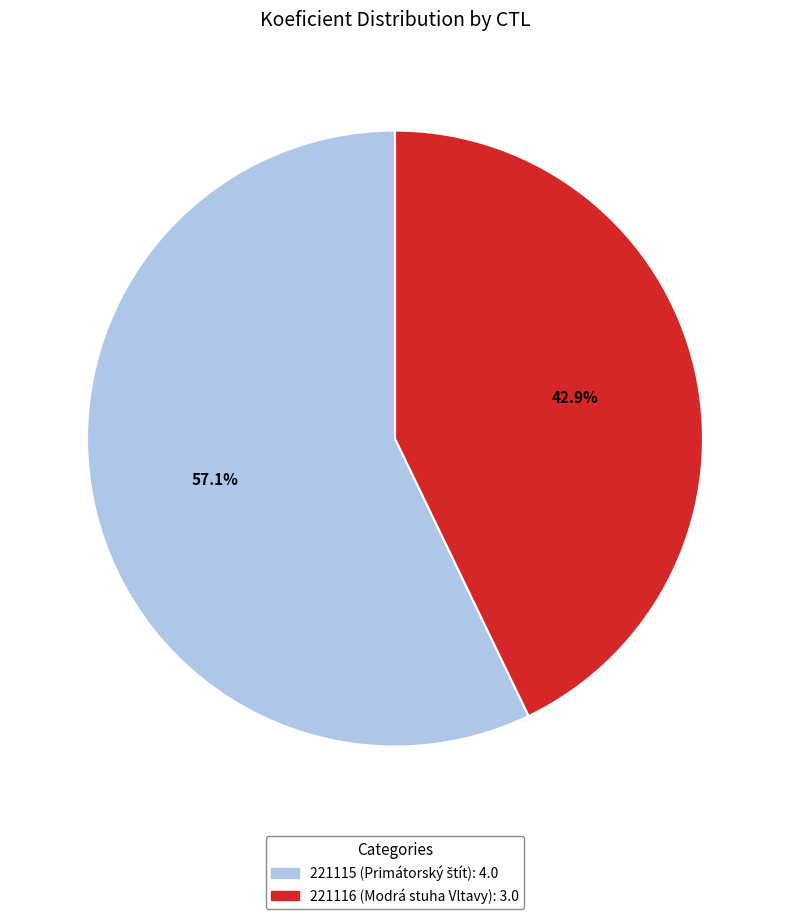

Which slice is the largest?

221115